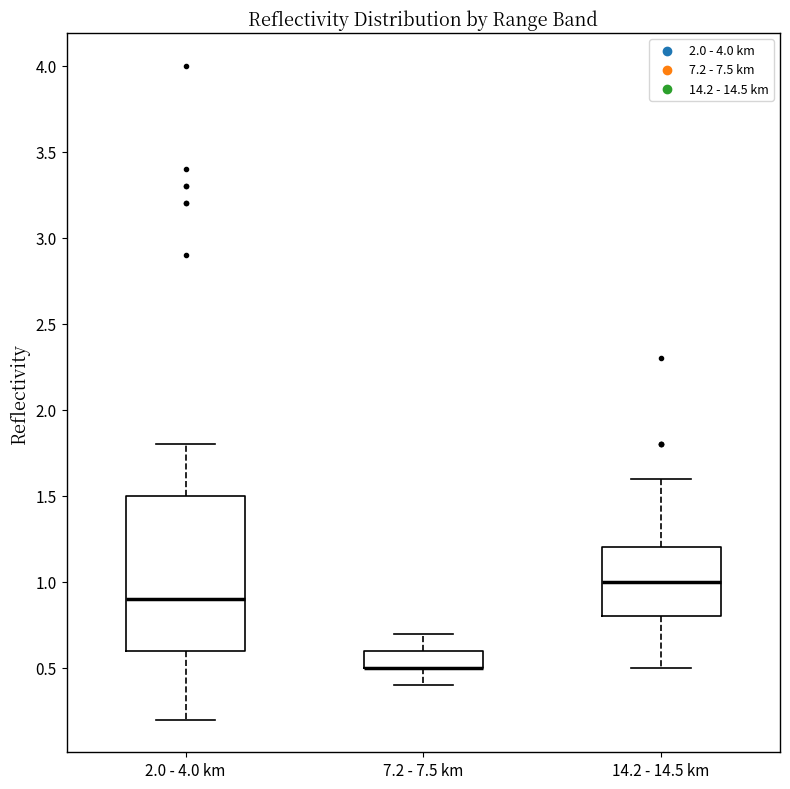

Reading left to right, transcribe this box plot: for each box, give where its median line is, the range the box spans, and where its two whiskers end, as read against the y-axis. The values are not printed on the chart, so give them approximately, as read against the axis.

2.0 - 4.0 km: median 0.9, box 0.6 to 1.5, whiskers 0.2 to 1.8
7.2 - 7.5 km: median 0.5 (drawn on the box's lower edge), box 0.5 to 0.6, whiskers 0.4 to 0.7
14.2 - 14.5 km: median 1.0, box 0.8 to 1.2, whiskers 0.5 to 1.6